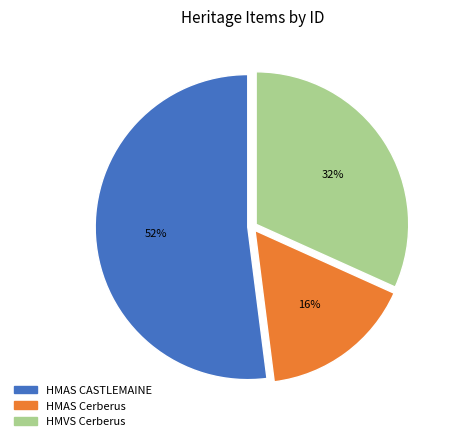

Does any single category account for the majority?

Yes